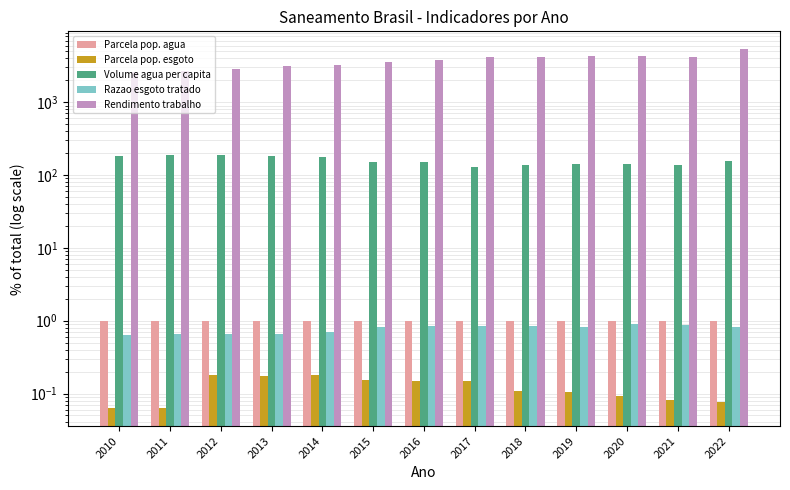

List the series in order of their peak value, lowest first.

Parcela pop. esgoto, Razao esgoto tratado, Parcela pop. agua, Volume agua per capita, Rendimento trabalho